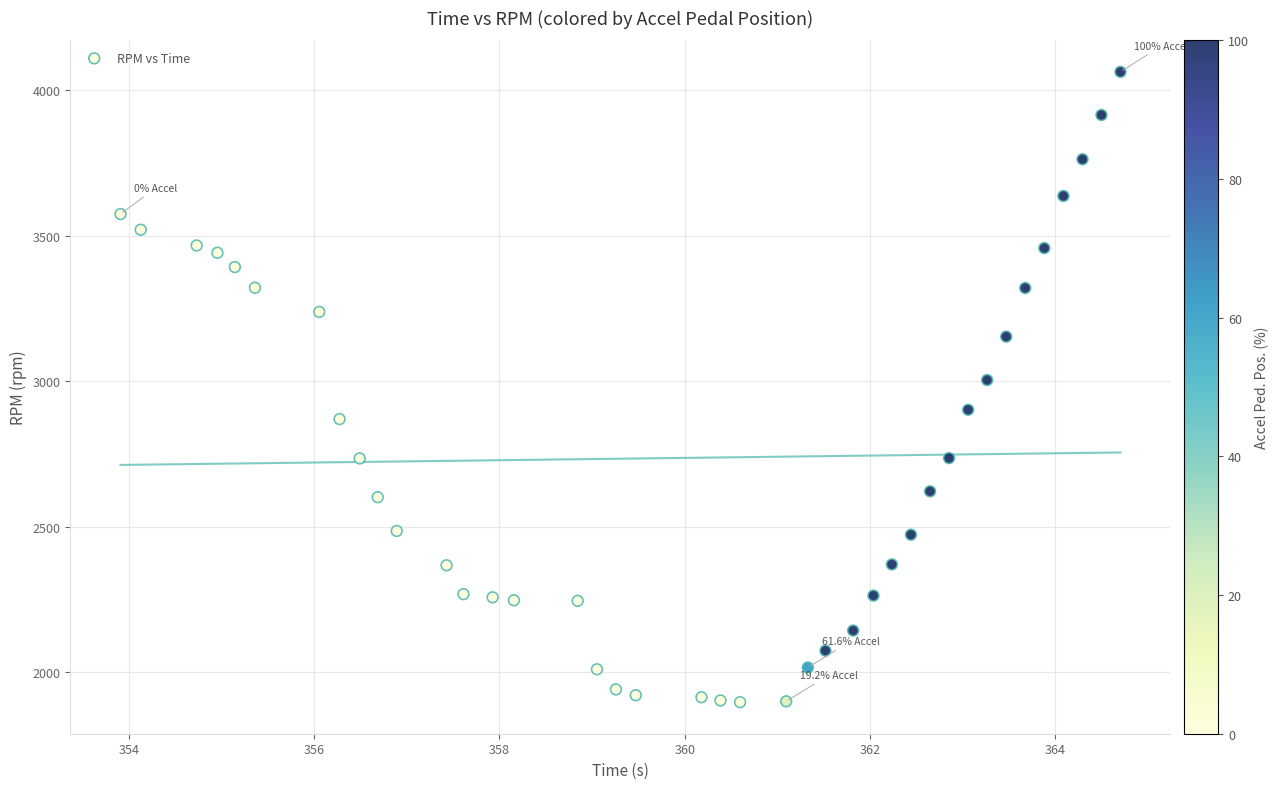

What Y value in the scatter plot is closest to 2980?

3004